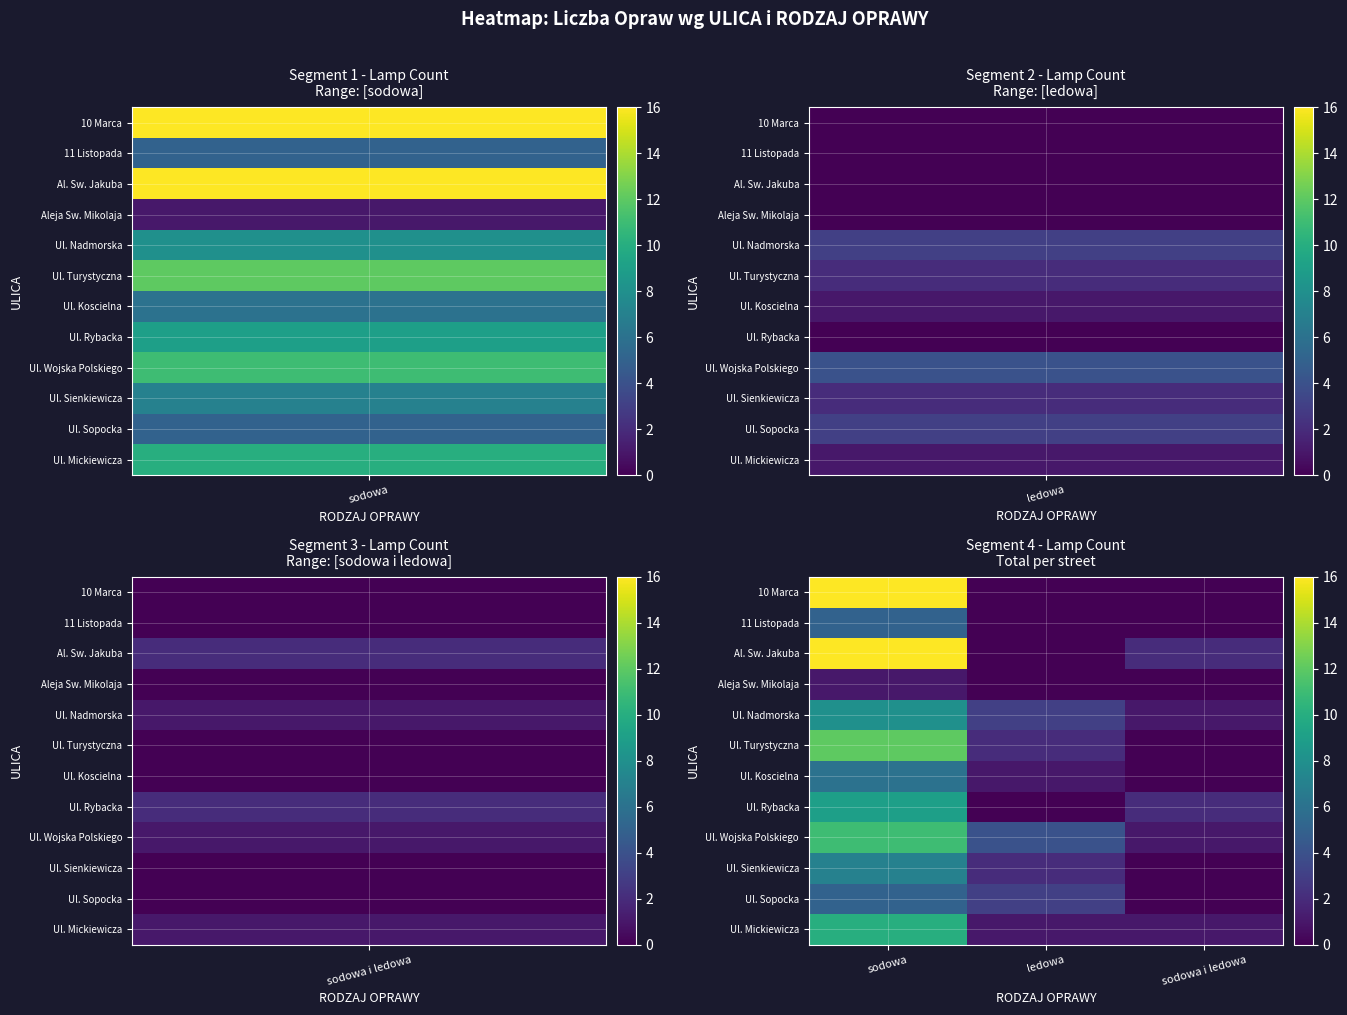

Rank the series by their maximum value, from highest to lowest.

10 Marca, Al. Sw. Jakuba, Ul. Turystyczna, Ul. Wojska Polskiego, Ul. Mickiewicza, Ul. Rybacka, Ul. Nadmorska, Ul. Sienkiewicza, Ul. Koscielna, 11 Listopada, Ul. Sopocka, Aleja Sw. Mikolaja